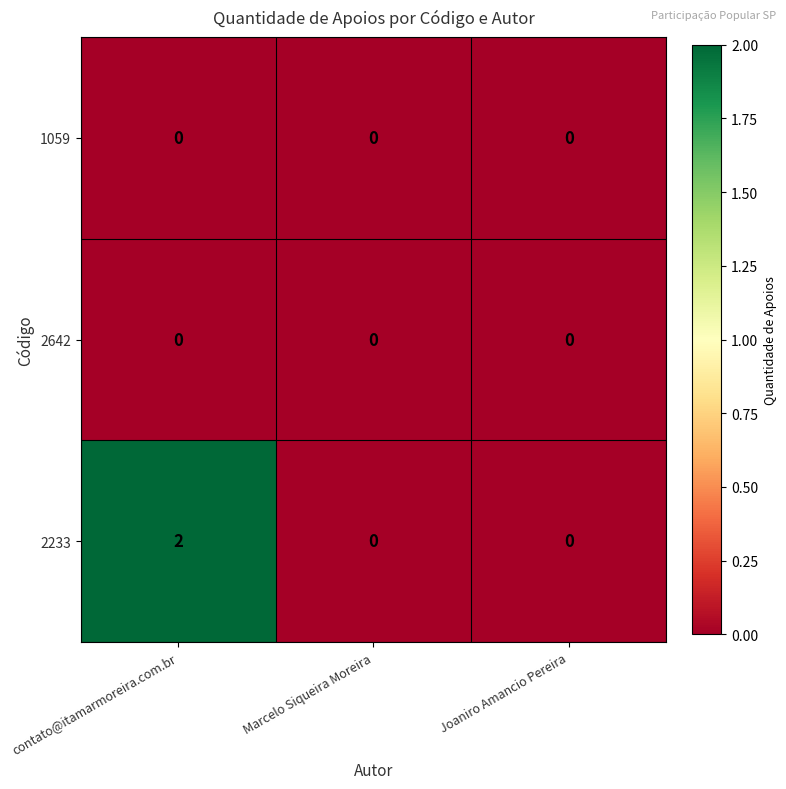

Reading right to left, extract all data points from this chart.

1059: 0	0	0
2642: 0	0	0
2233: 0	0	2